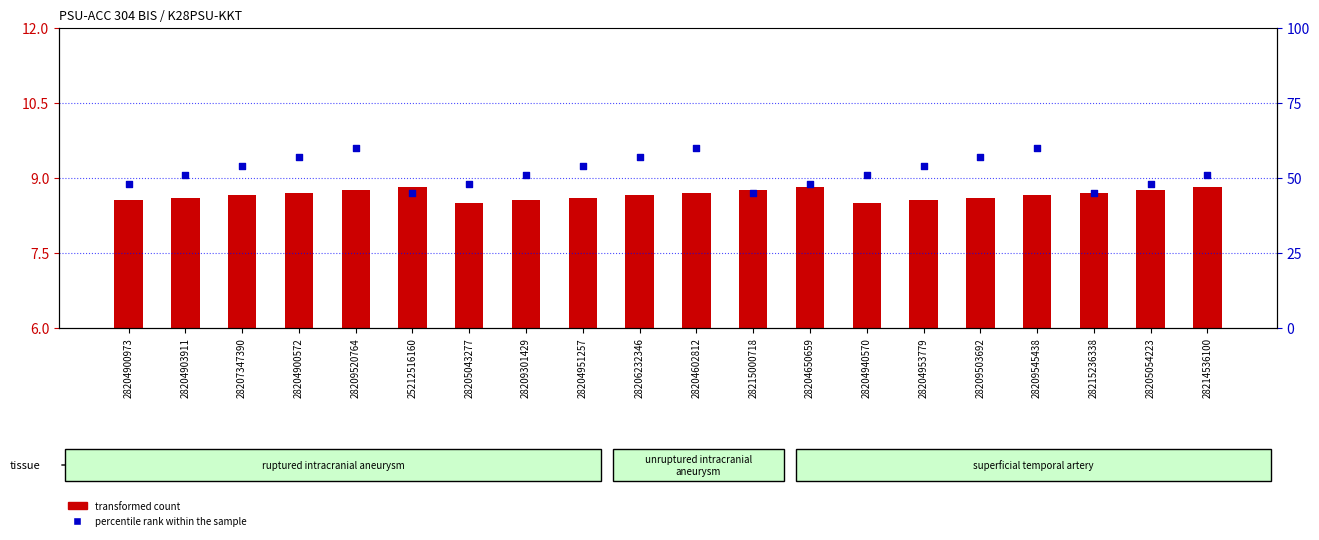

Which series has the largest total across all categories?

percentile rank within the sample